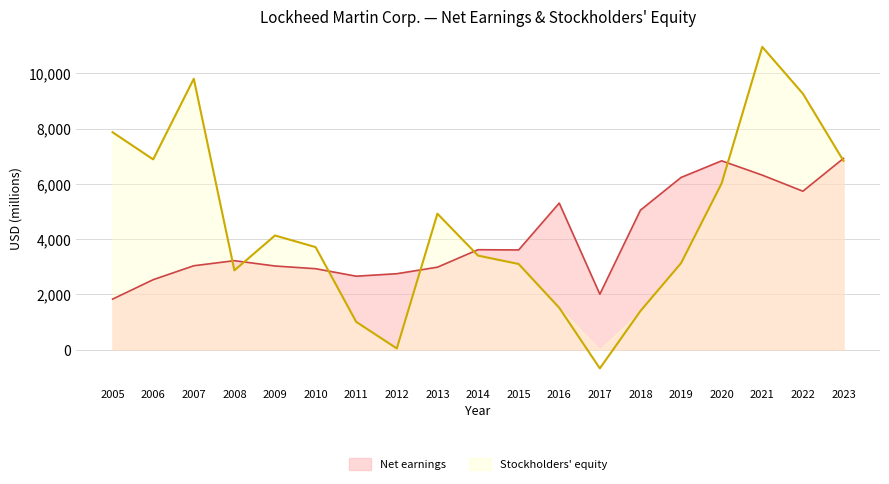

How many values in the Net earnings series are below 3217?

9